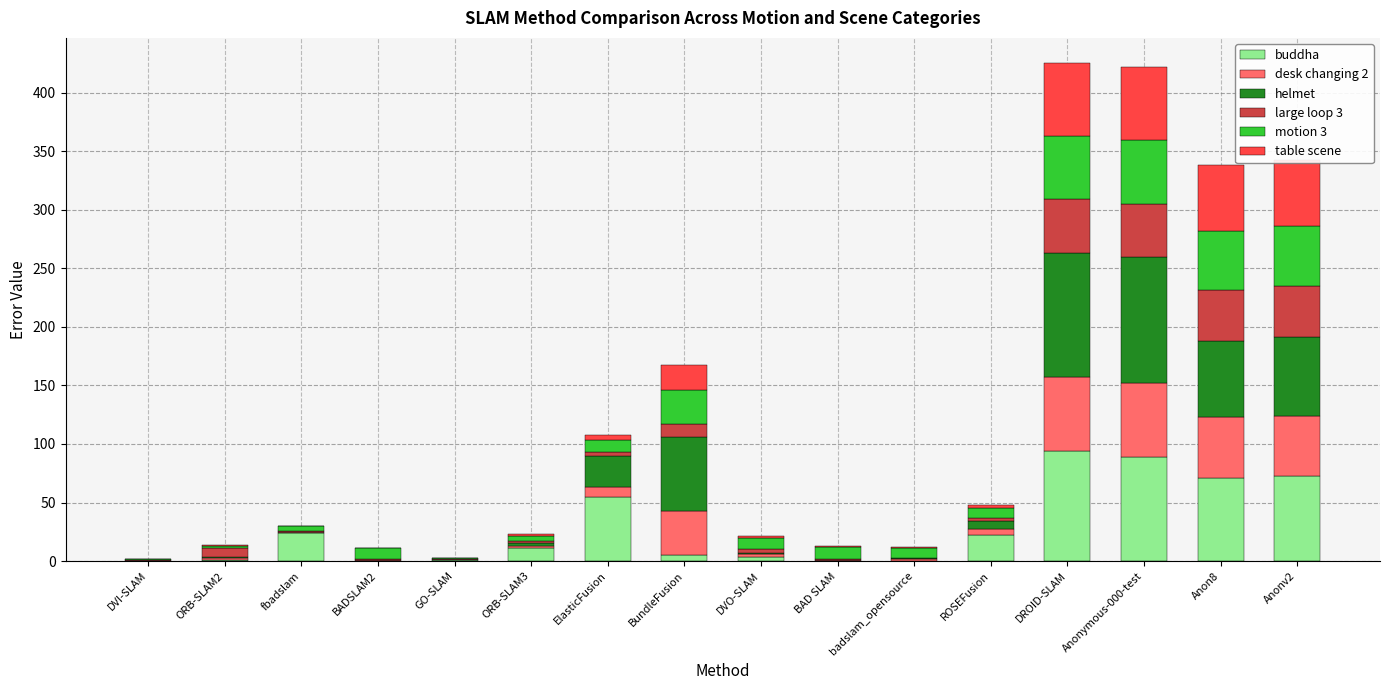

What is the total value across all series at Anon8?

338.7